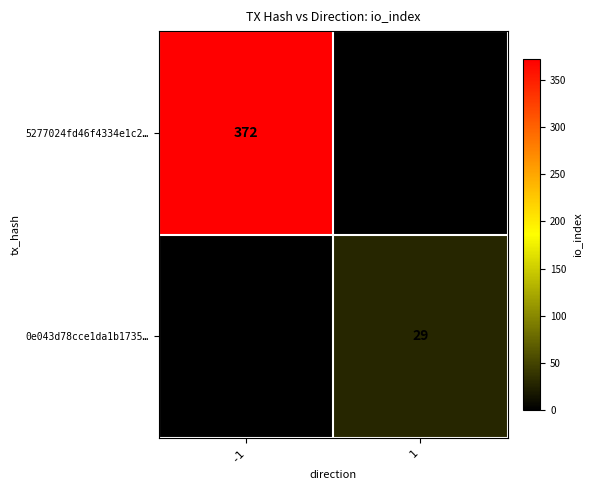

True or false: 0e043d78cce1da1b1735… has a value of 29 at 1.

True